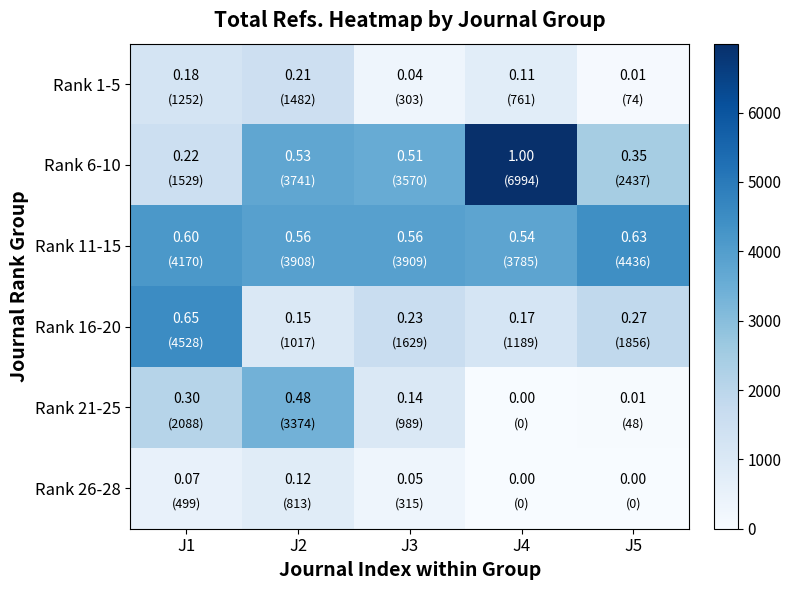

How many categories are shown in the chart?

5